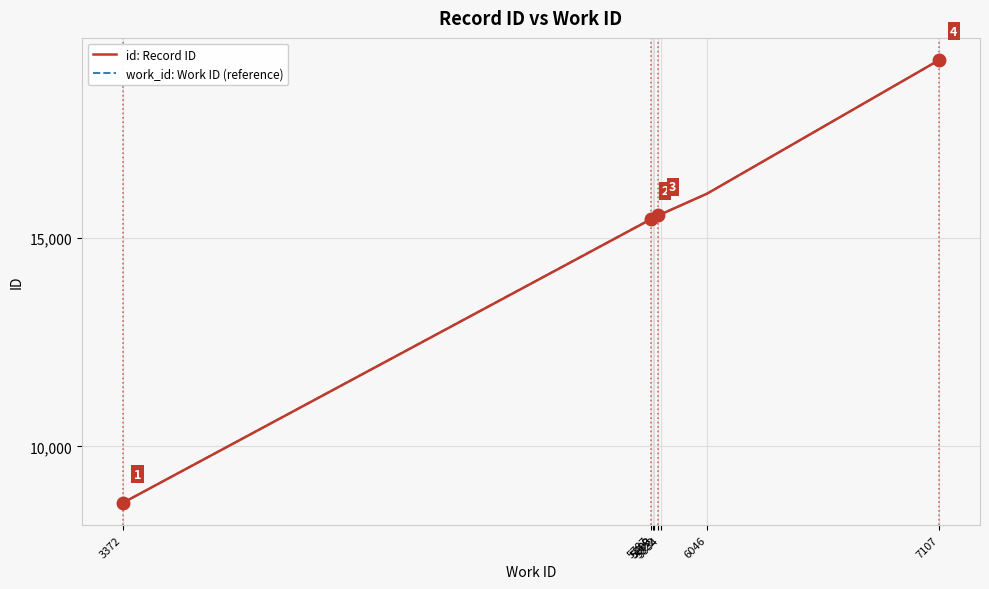

True or false: there are more than 1 points higher than both neighbors.

False